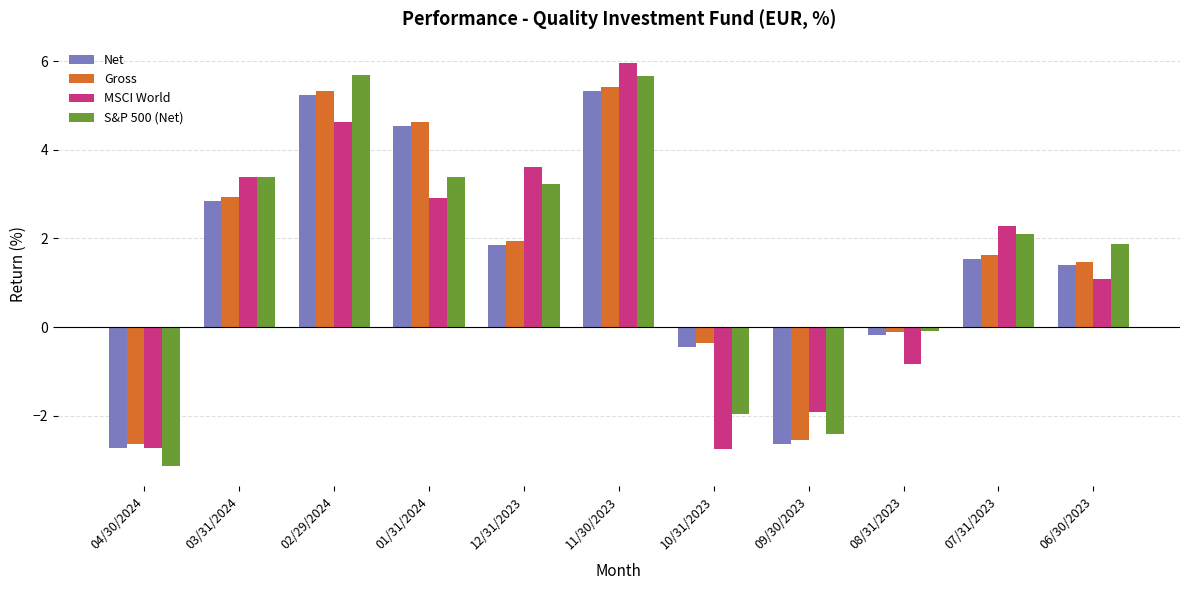

Is the value of MSCI World at 07/31/2023 greater than the value of Gross at 10/31/2023?

Yes